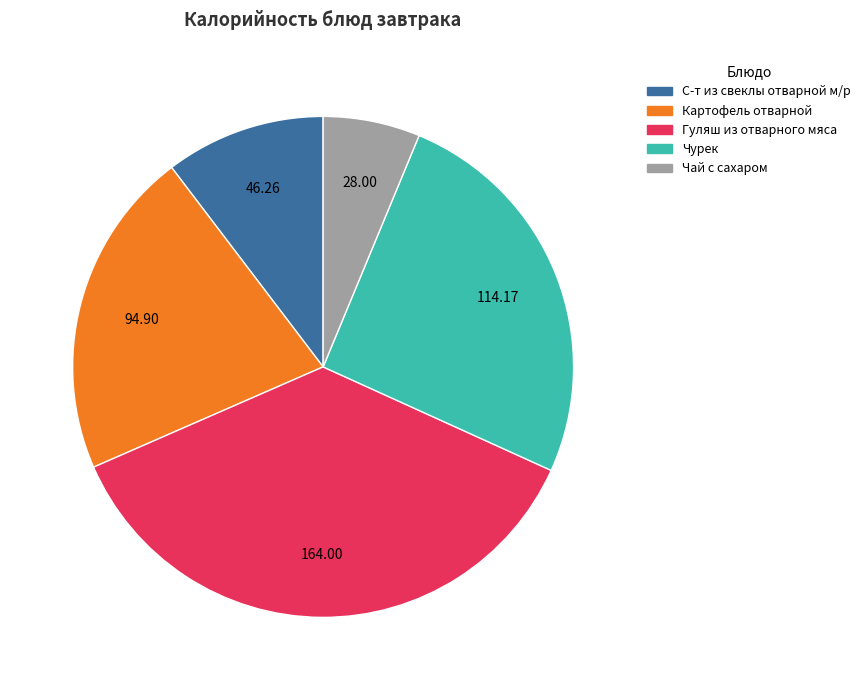

Between Чурек and Гуляш из отварного мяса, which is larger?

Гуляш из отварного мяса